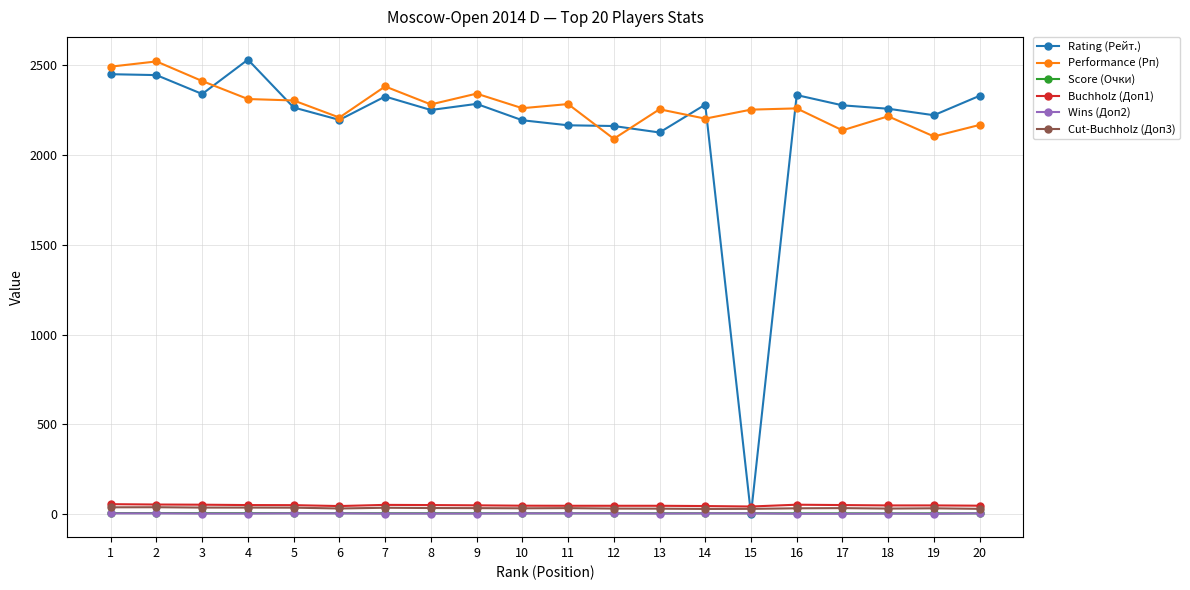

True or false: Performance (Рп) has more than 0 points higher than both neighbors.

True